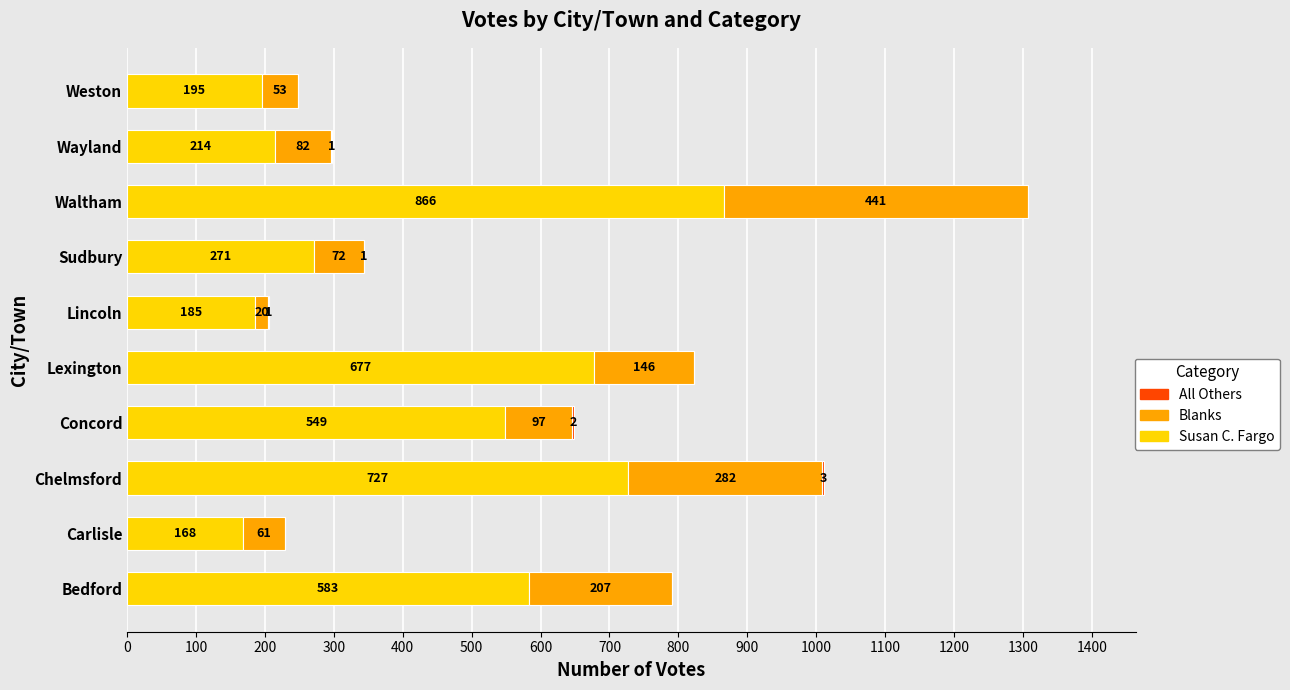

At which category is the sum across all series the highest?

Waltham